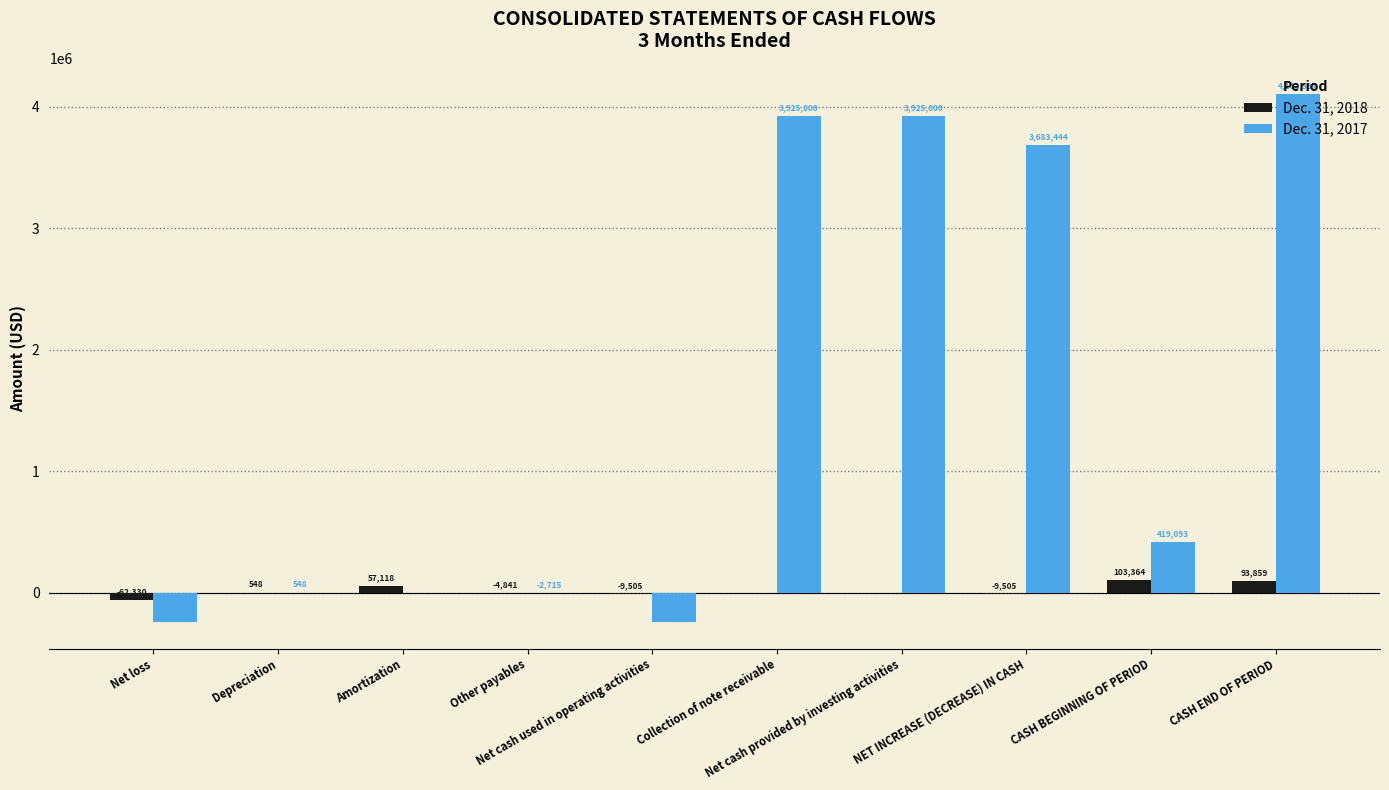

What is the sum of all Dec. 31, 2018 values?

168708